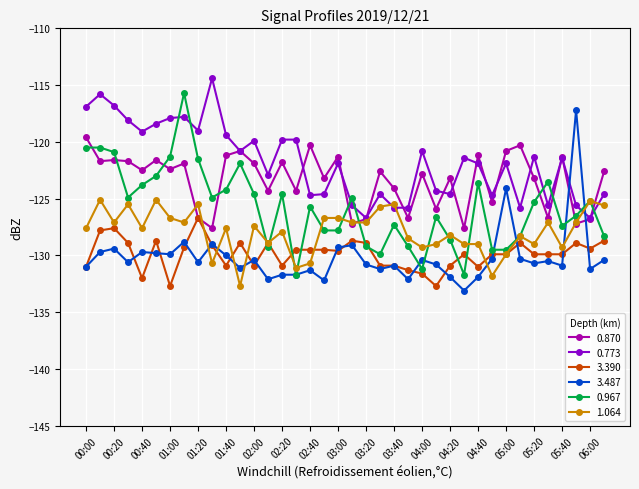

What is the smallest value displayed?

-133.1